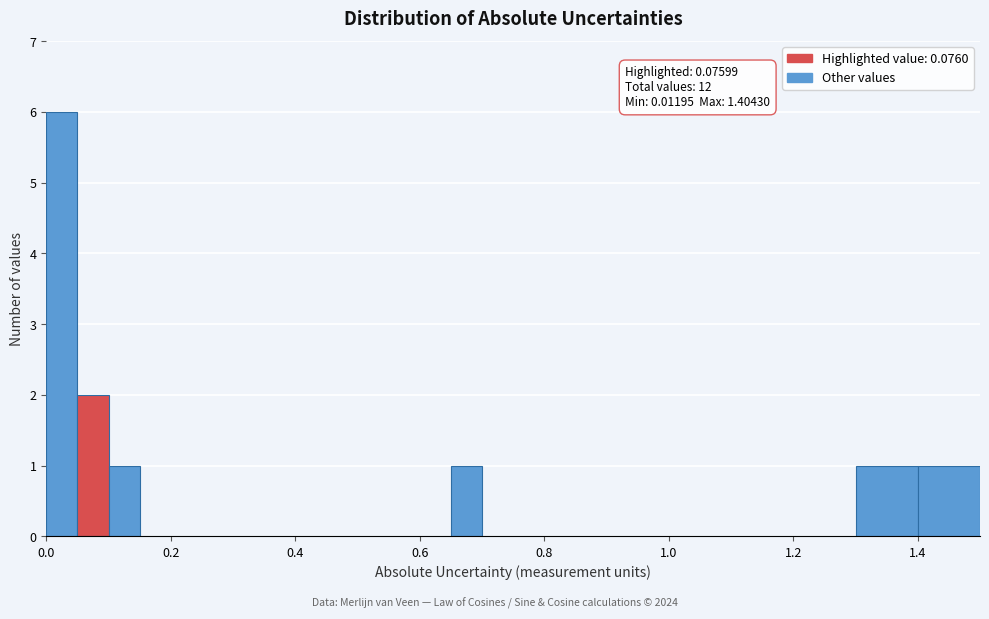

Around what value on the x-axis is the tallest bar? Give the approximate position of its centre, as read against the axis.

0.02